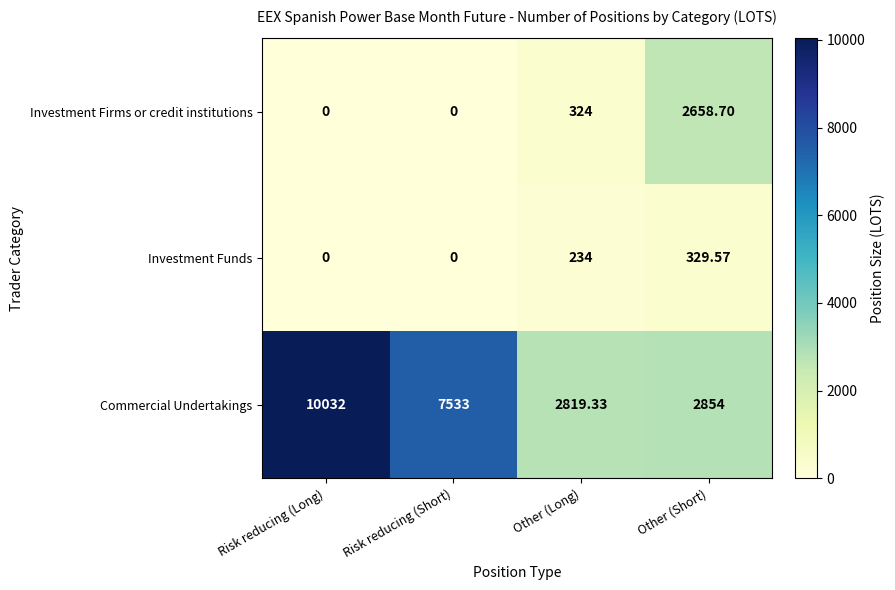

Which series changed the most between Risk reducing (Long) and Other (Short)?

Commercial Undertakings